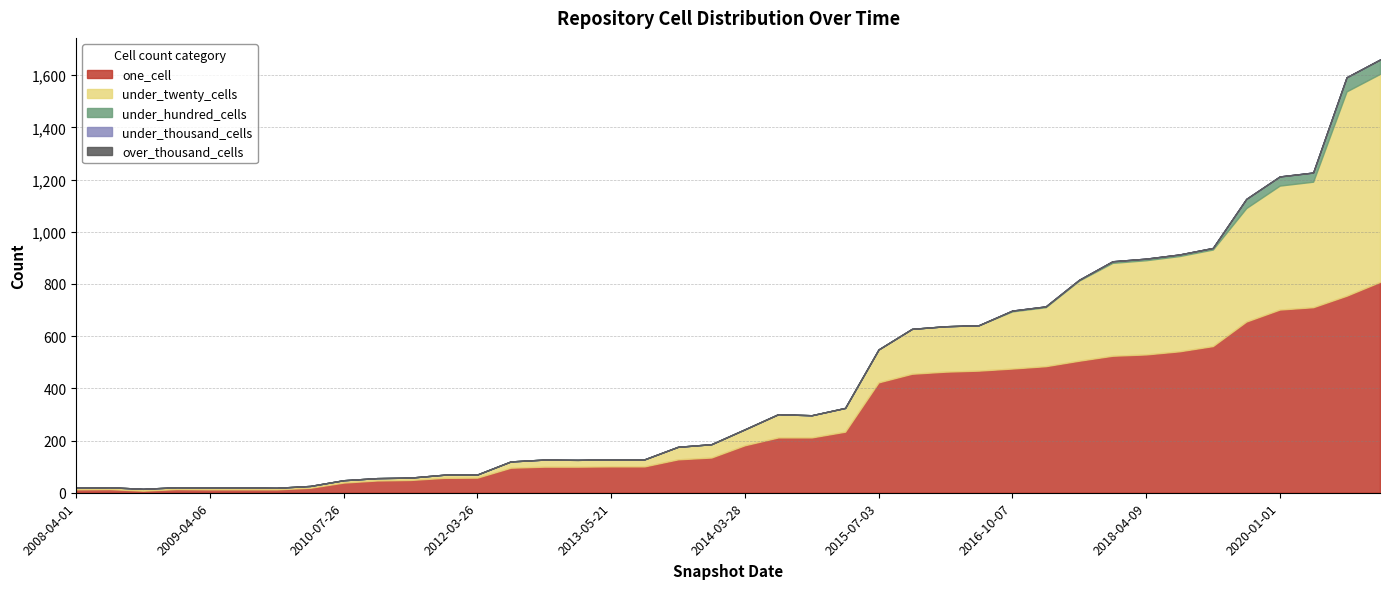

True or false: one_cell and under_hundred_cells intersect in this chart.

False